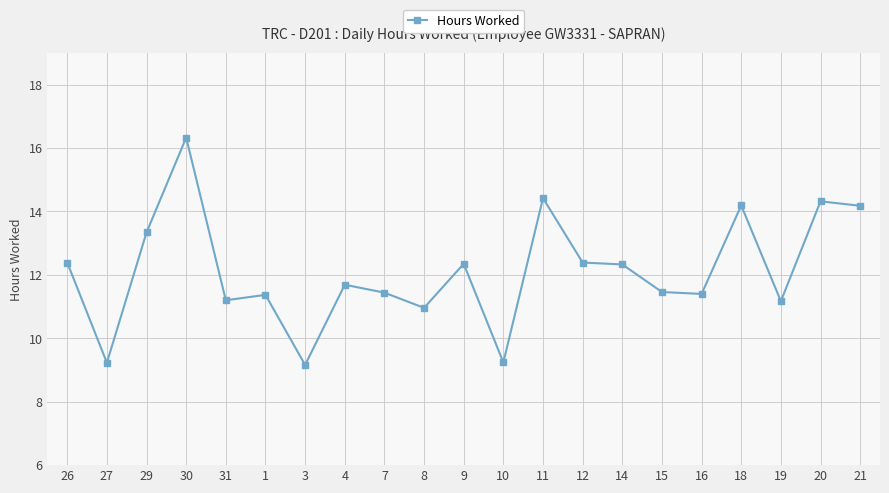

What is the approximate value at 19?

11.2